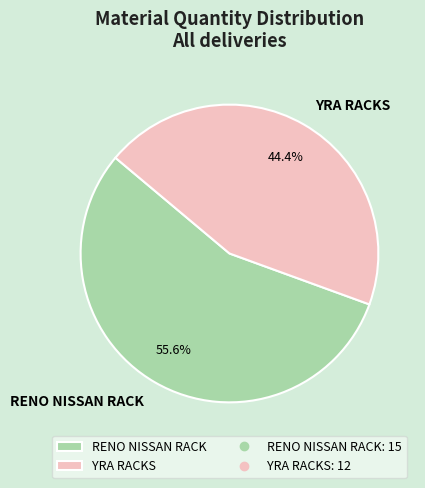

To the nearest percent, what is the combined percentage of YRA RACKS and RENO NISSAN RACK?

100%